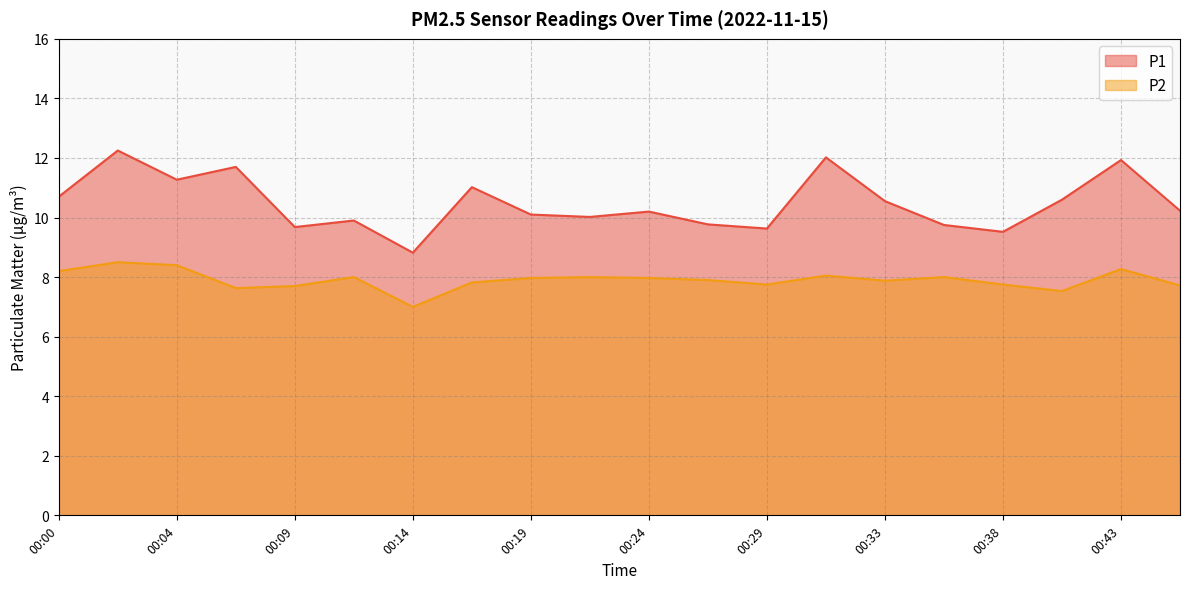

At which category is the sum across all series the highest?

00:02